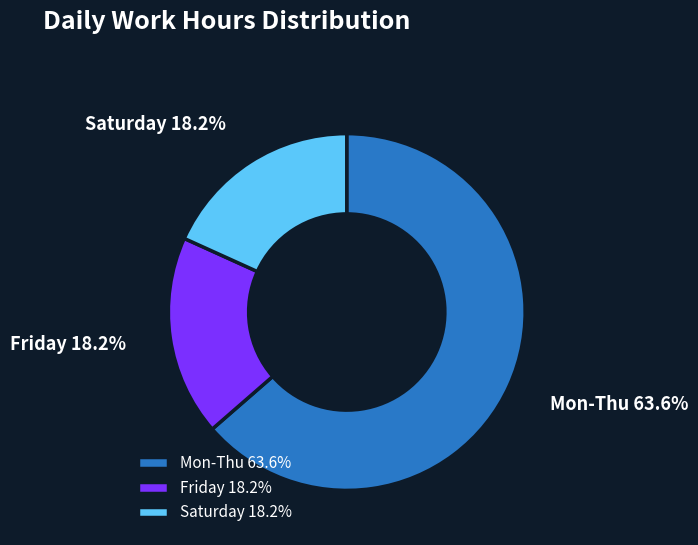

Does Saturday account for over 50% of the chart?

No